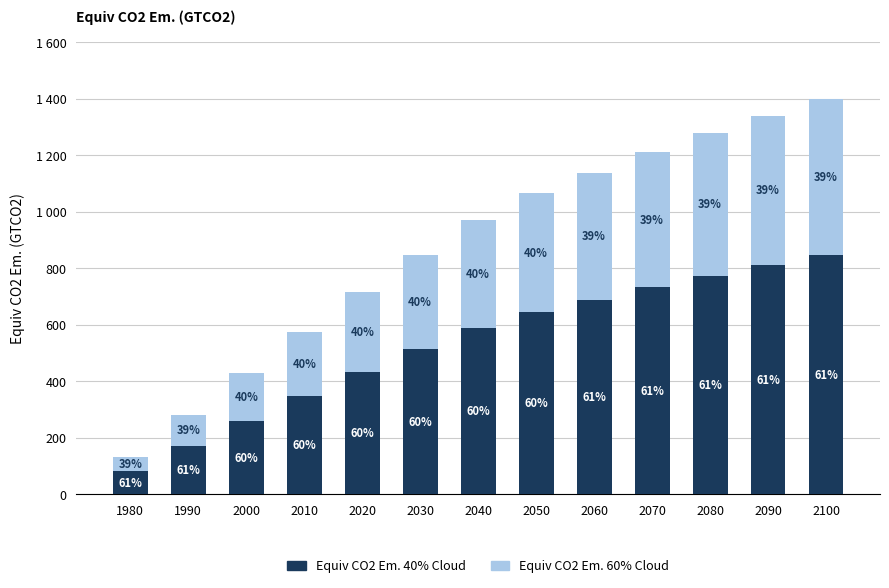

What are all the series names shown in the legend?

Equiv CO2 Em. 40% Cloud, Equiv CO2 Em. 60% Cloud